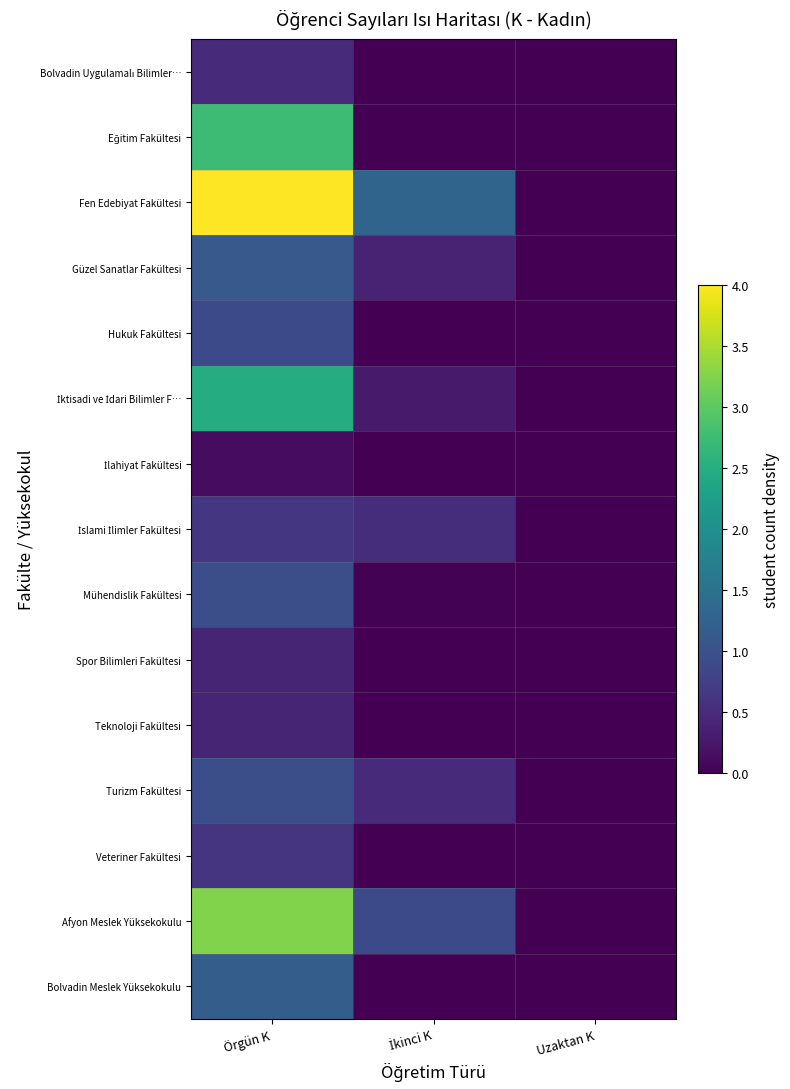

At how many categories does at least one series exceed 1?

2